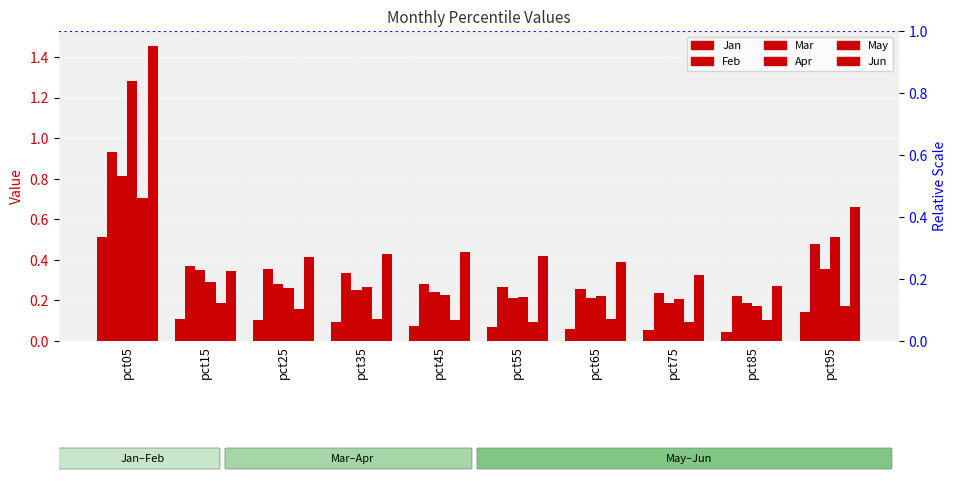

Rank the series by their maximum value, from lowest to highest.

Jan, May, Mar, Feb, Apr, Jun